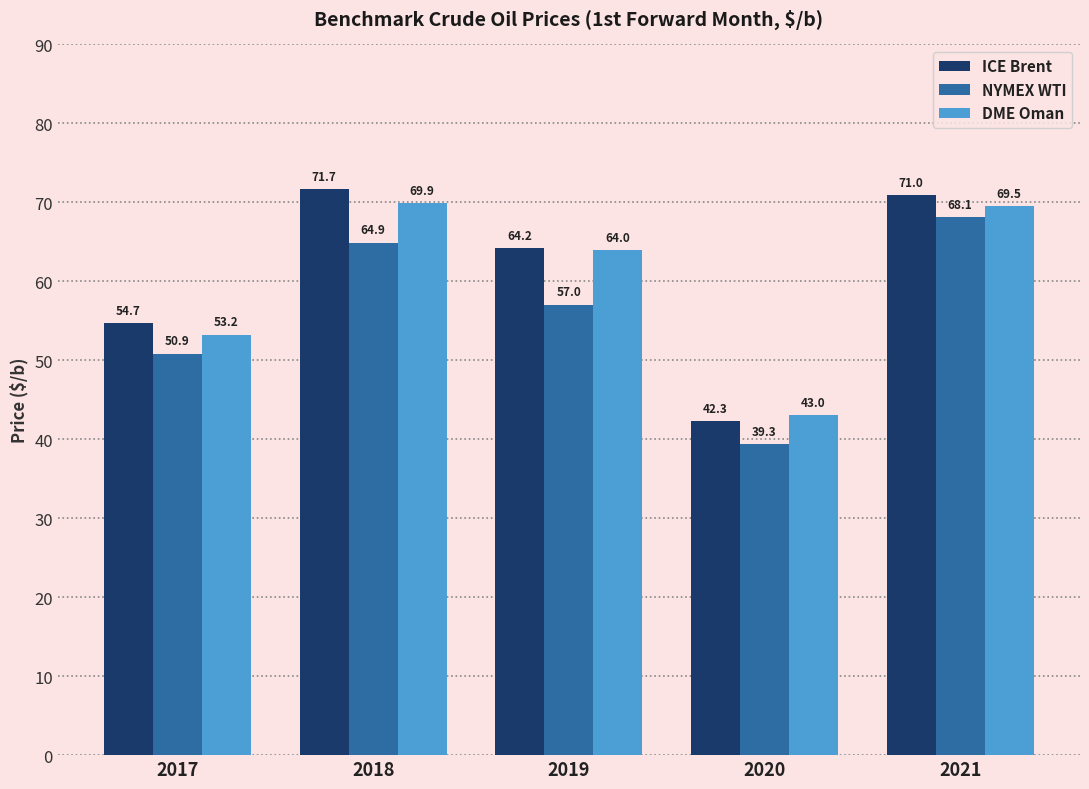

Reading left to right, list all the values displayed in this chart.

ICE Brent: 2017=54.7	2018=71.7	2019=64.2	2020=42.3	2021=71.0
NYMEX WTI: 2017=50.9	2018=64.9	2019=57.0	2020=39.3	2021=68.1
DME Oman: 2017=53.2	2018=69.9	2019=64.0	2020=43.0	2021=69.5